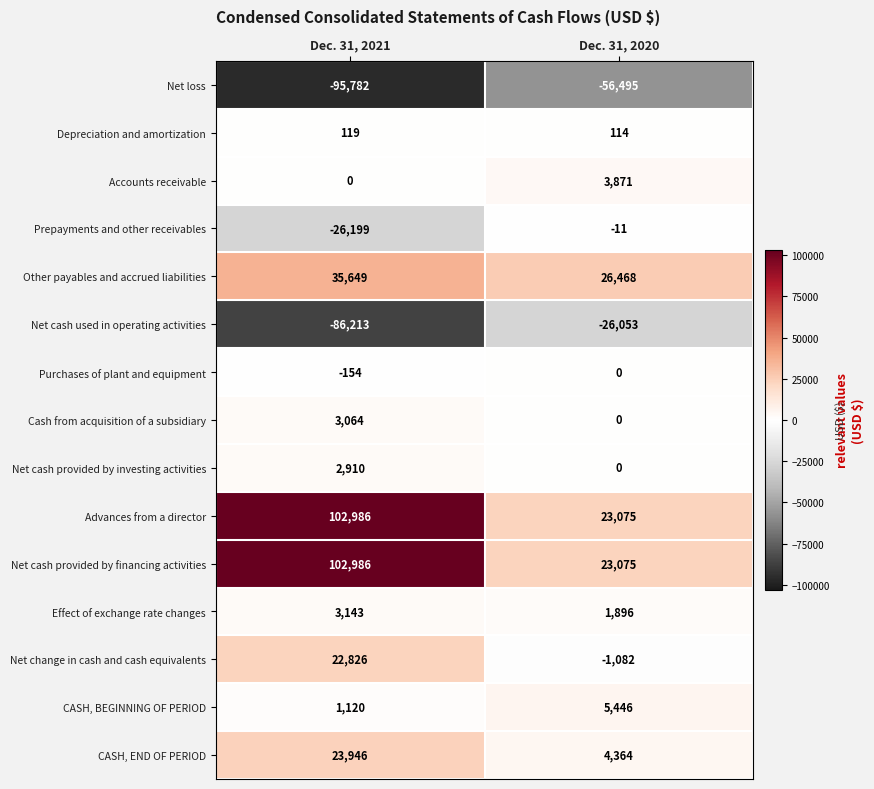

What is the maximum value for CASH, END OF PERIOD?

23946